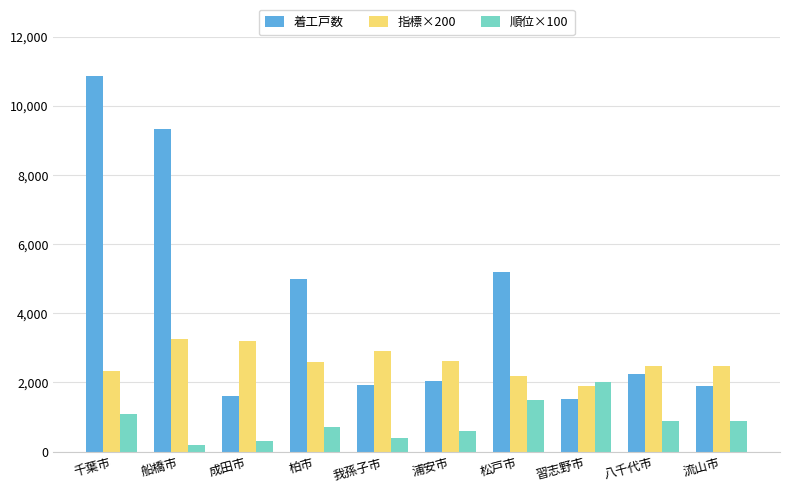

Which series has the widest spread of values?

着工戸数